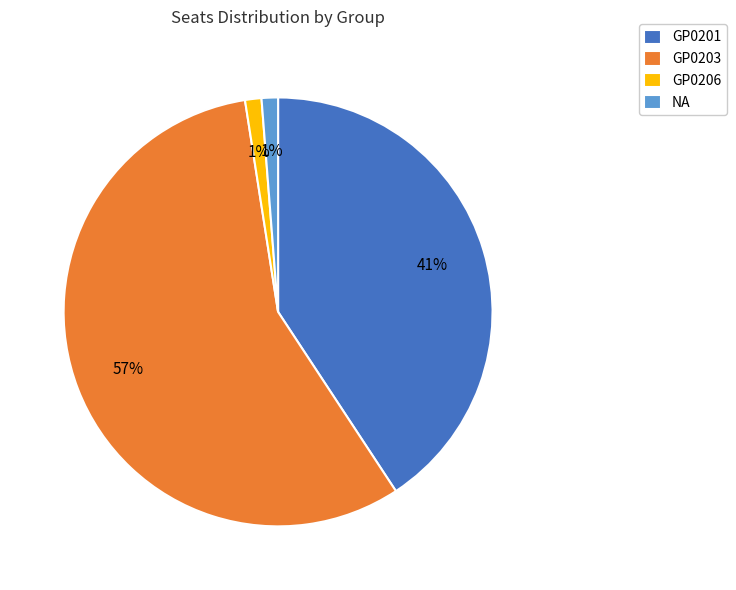

What is the largest slice in the pie chart?

GP0203